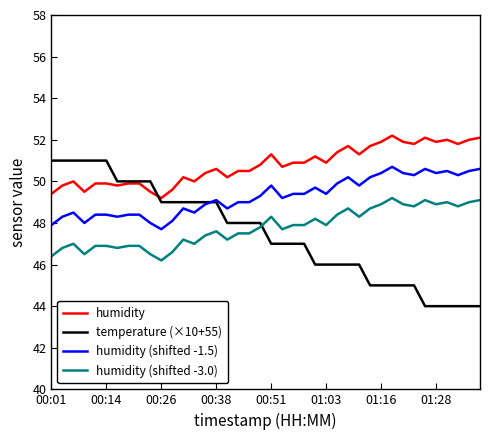

Does the chart display data point markers on the line(s)?

No